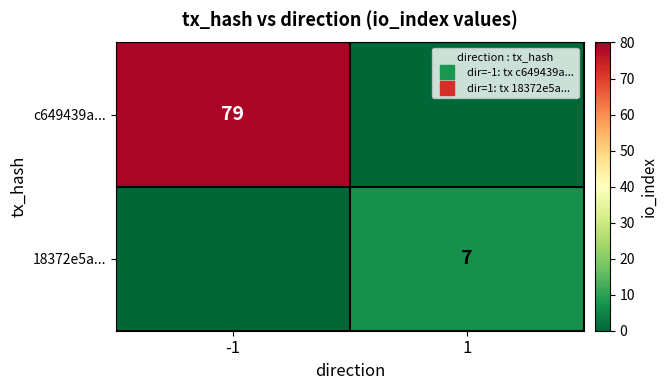

What is the total value across all series at 1?

7